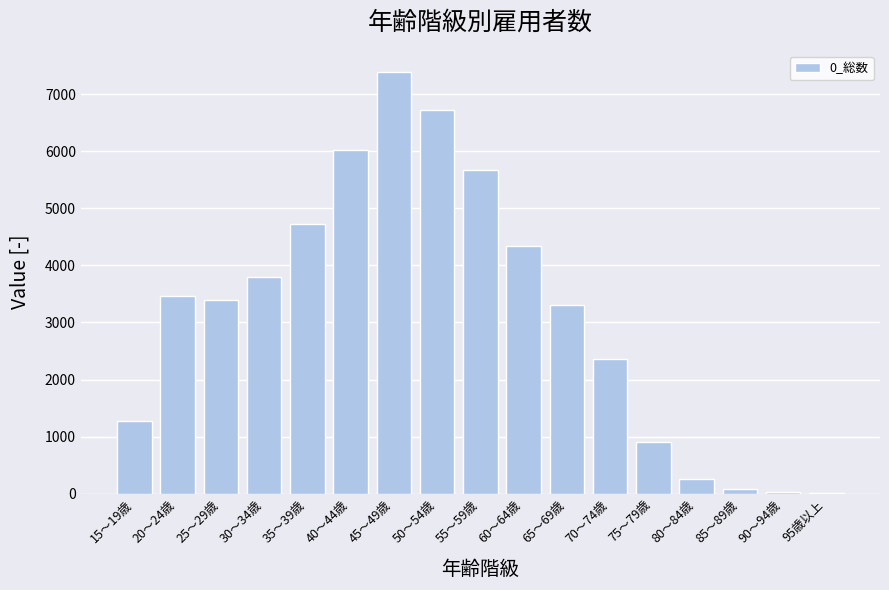

Which has a higher value, 15～19歳 or 25～29歳?

25～29歳